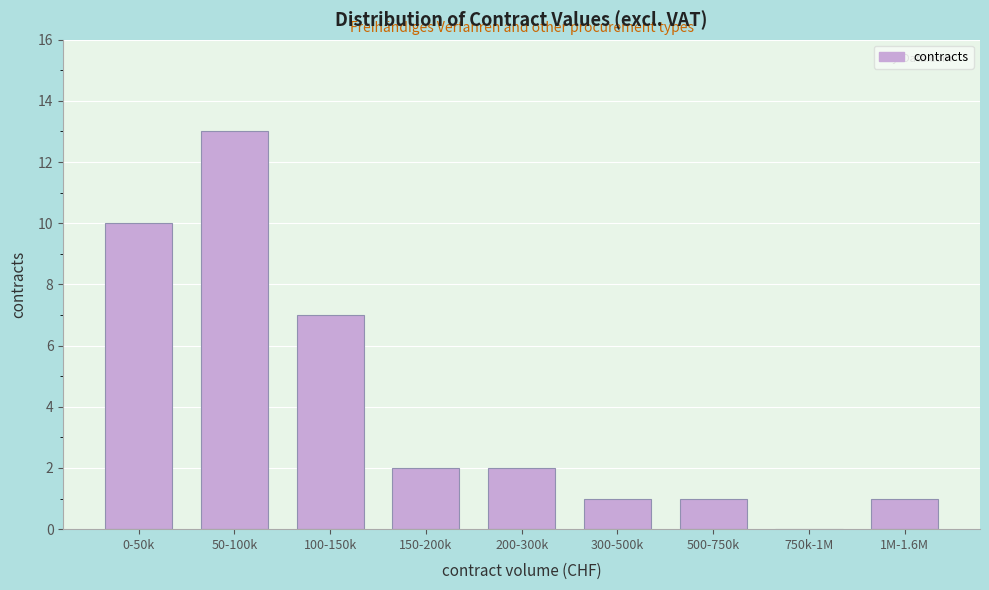

Reading right to left, list all the values displayed in this chart.

1M-1.6M=1	750k-1M=0	500-750k=1	300-500k=1	200-300k=2	150-200k=2	100-150k=7	50-100k=13	0-50k=10